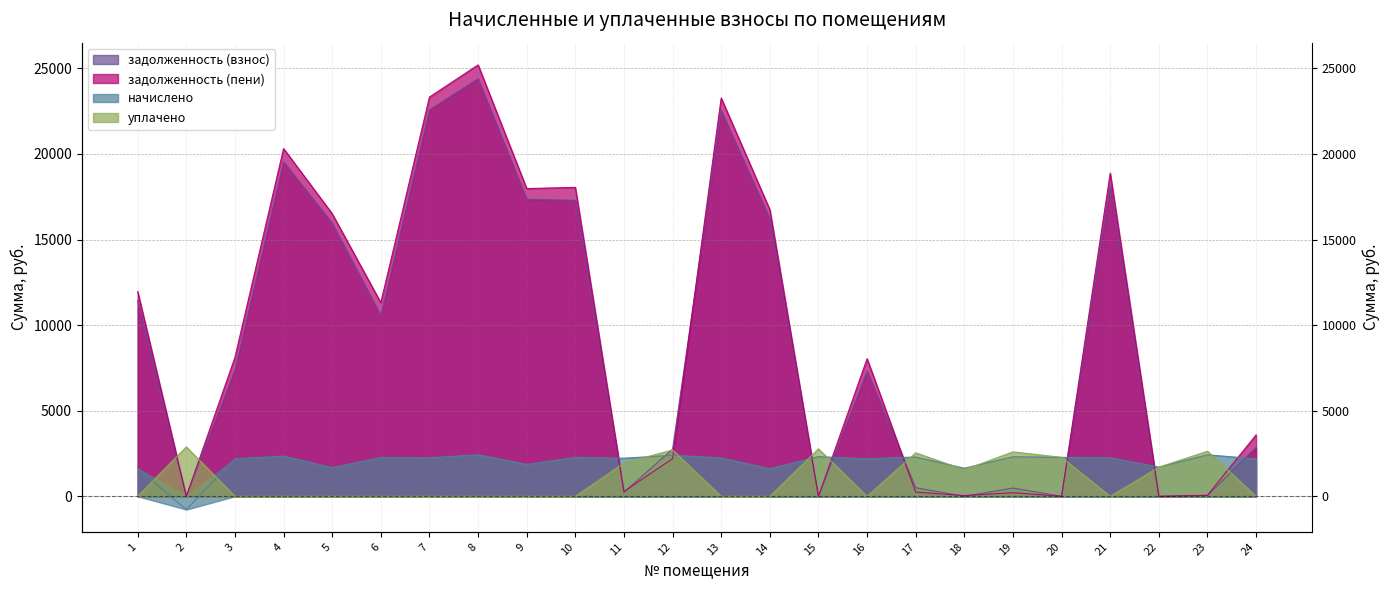

How many categories are shown in the chart?

24